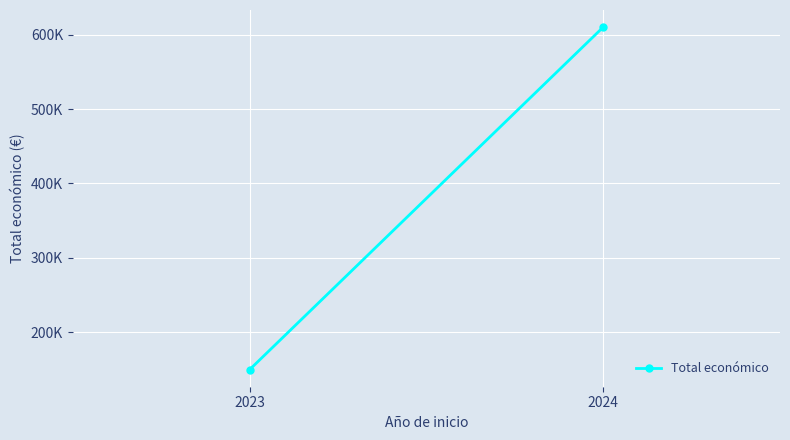

List the labels in order of value, largest first.

2024, 2023